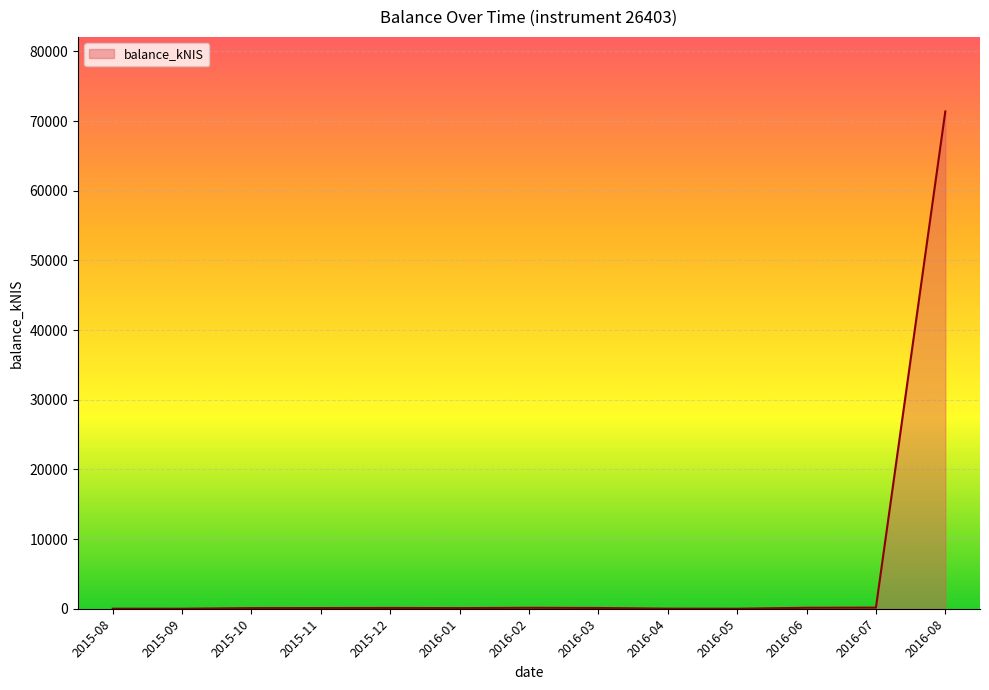

The value at 2015-09 is -31535.0. True or false?

False